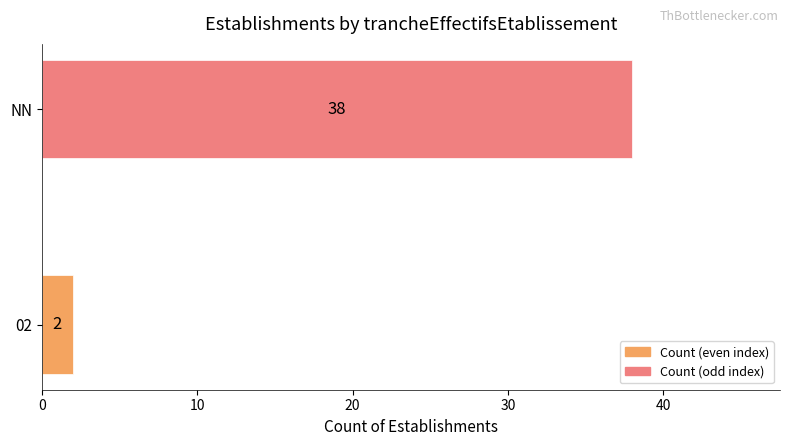

Reading bottom to top, extract all data points from this chart.

02=2	NN=38